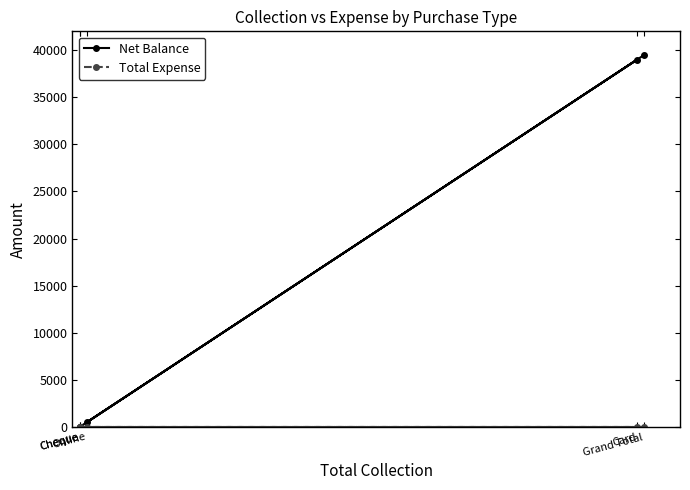

Where is Net Balance nearest to the value 19750?

Card